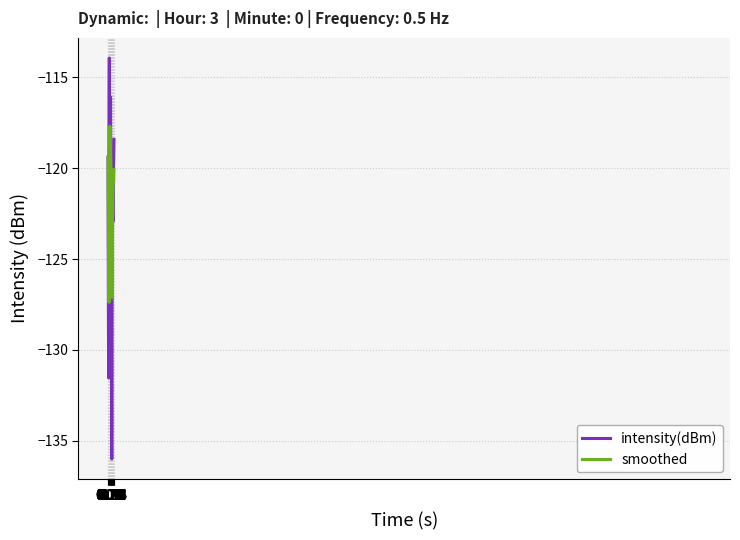

Which series ends up on top after the final intersection of intensity(dBm) and smoothed?

intensity(dBm)